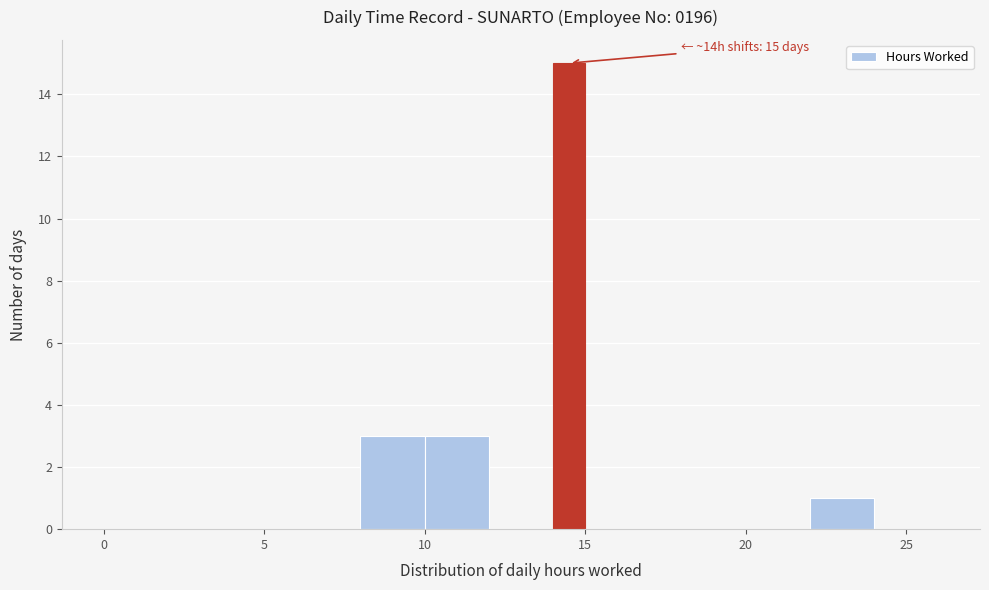

Read against the x-axis, roughly where is the centre of the tallest bar?

14.5